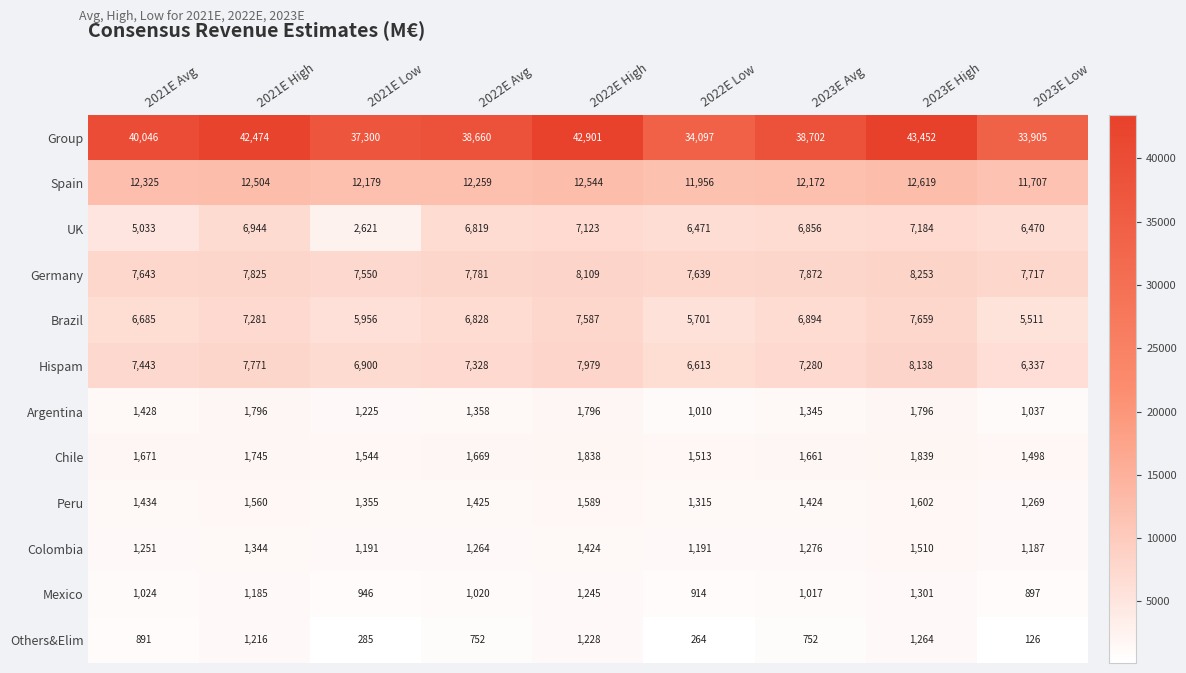

What is the average value of the Colombia series?

1293